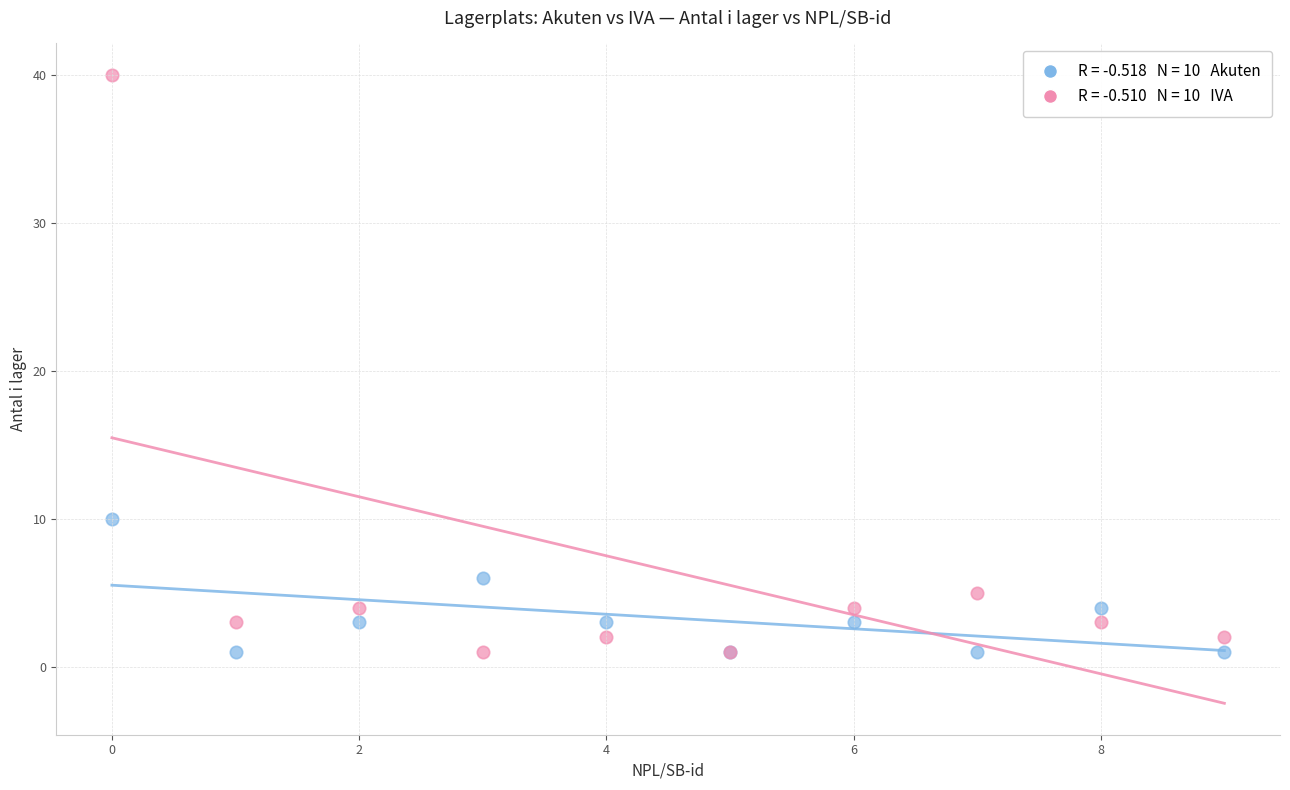

Across all series, what Y value is closest to 20?

10